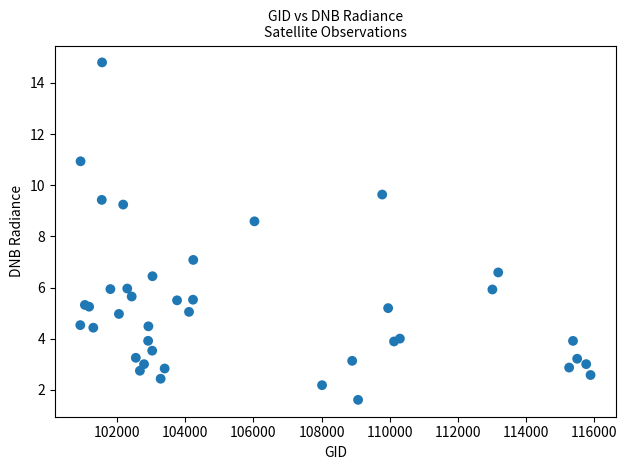

What Y value in the scatter plot is closest to 8?

8.6